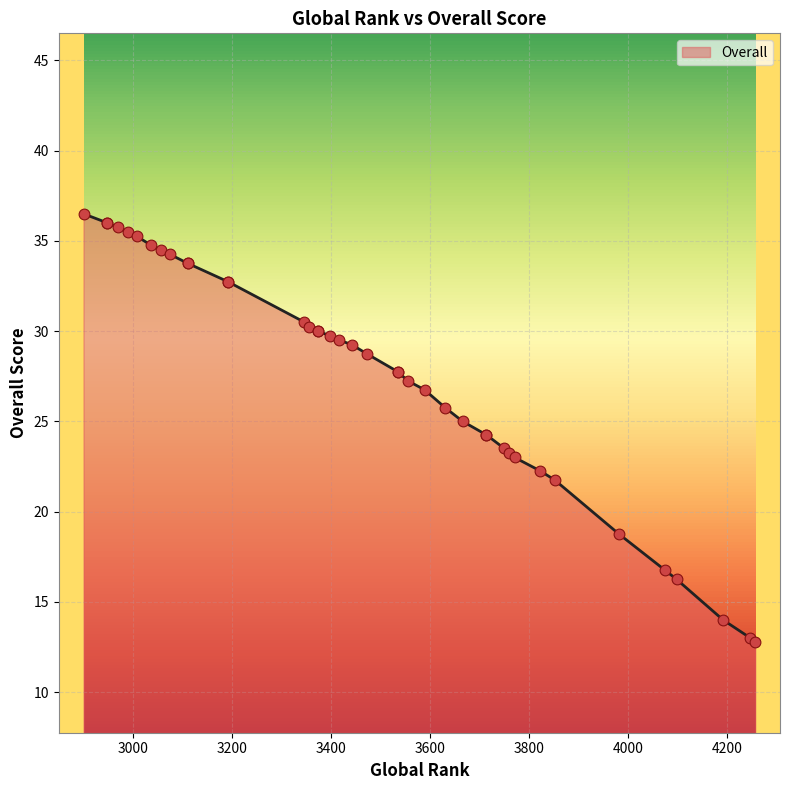

Between 3075 and 2900, which is larger?

2900